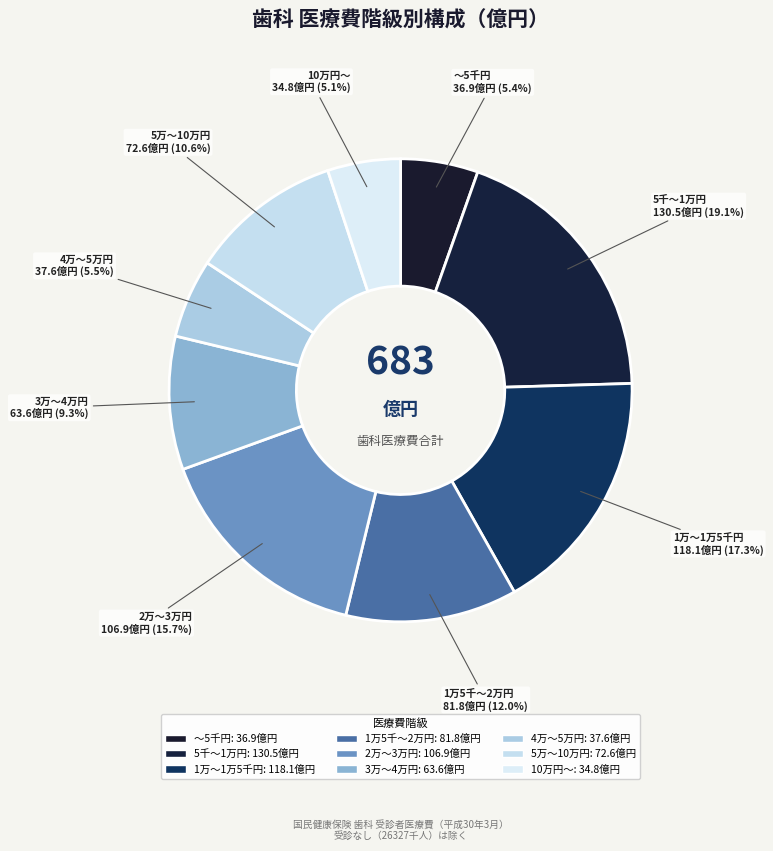

Does any single category account for the majority?

No